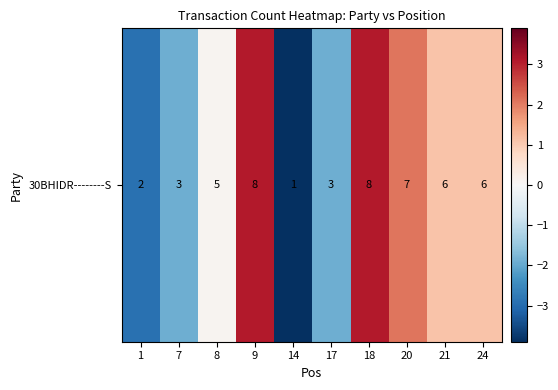

What is the ratio of the value at 9 to the value at 18?

1.0